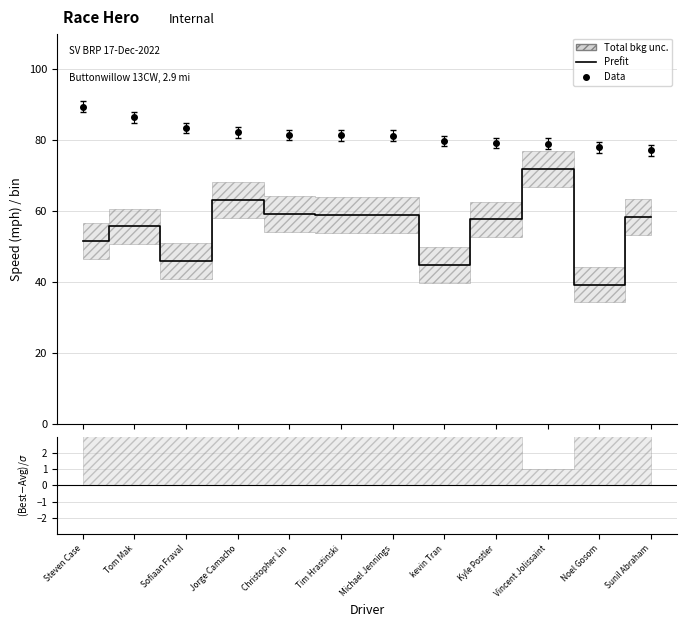

What is the label of the 8th point from the right?

Christopher Lin